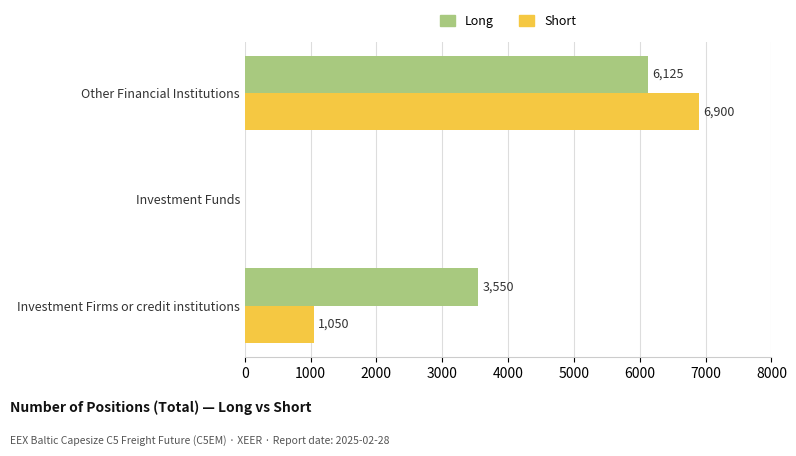

Between Investment Firms or credit institutions and Other Financial Institutions, which series saw the biggest shift?

Short